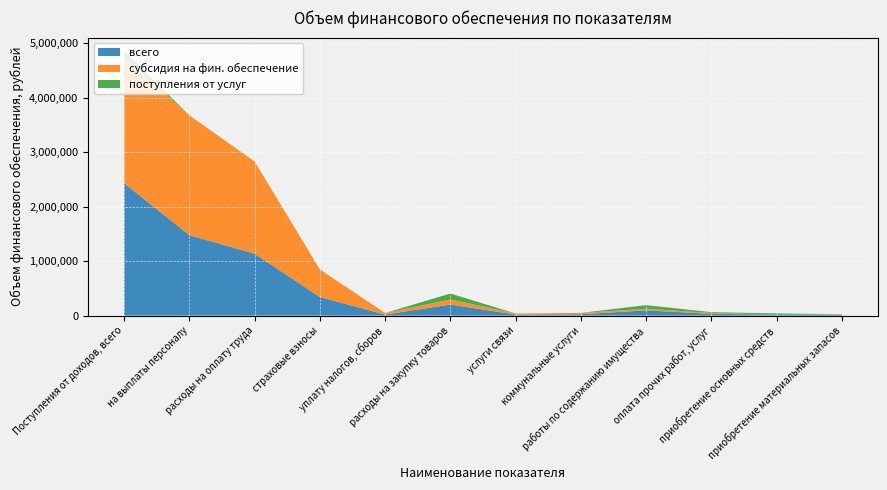

Reading left to right, transcribe all the data shown in this chart.

всего: 2428652	1475462	1135547	339915	18948	202502	19104	24736	95857	31380	20000	11425
субсидия на фин. обеспечение: 2318652	2198230	1691596	506634	27920	92502	19104	24736	28907	16380	0	3375
поступления от услуг: 110000	0	0	0	0	110000	0	0	66950	15000	20000	8050